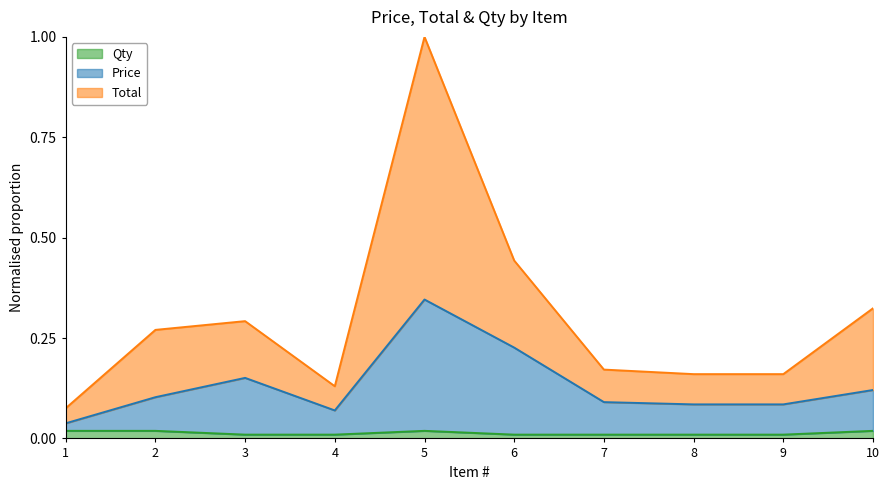

True or false: Price has more than 0 points higher than both neighbors.

True